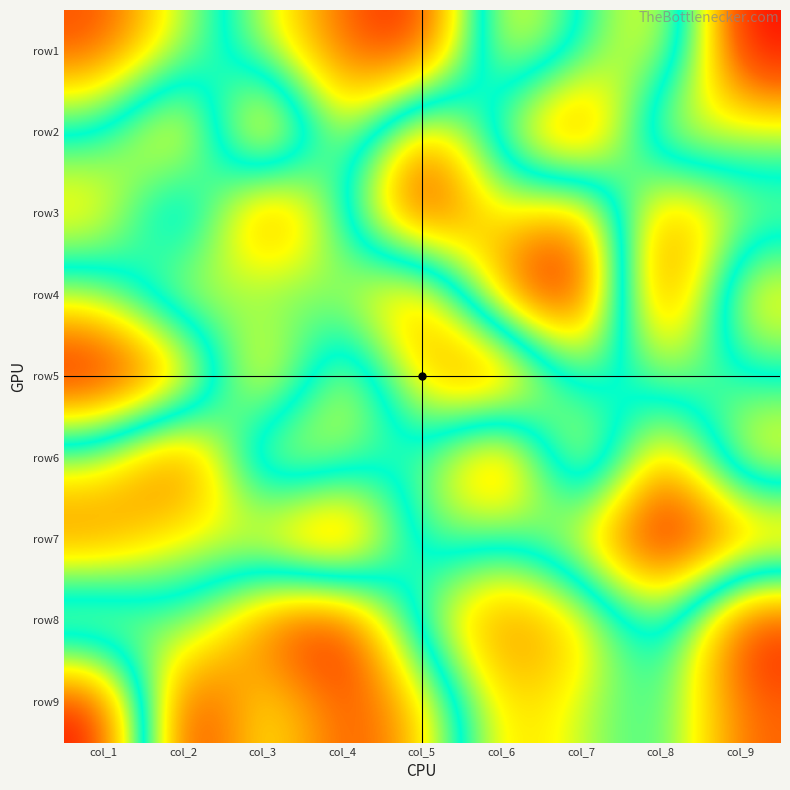

What is the difference between the highest and lowest values at col_5?

8